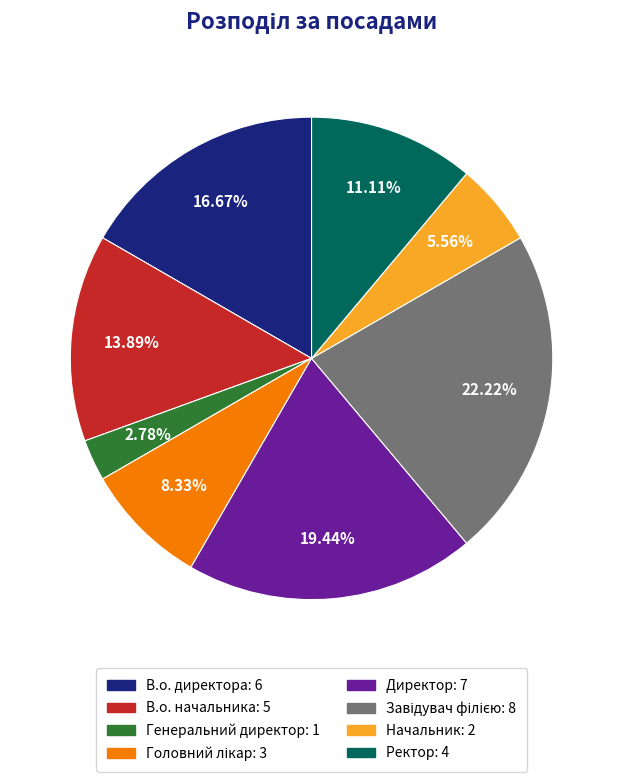

Approximately how many times larger is the value at Директор compared to В.о. начальника?

1.4